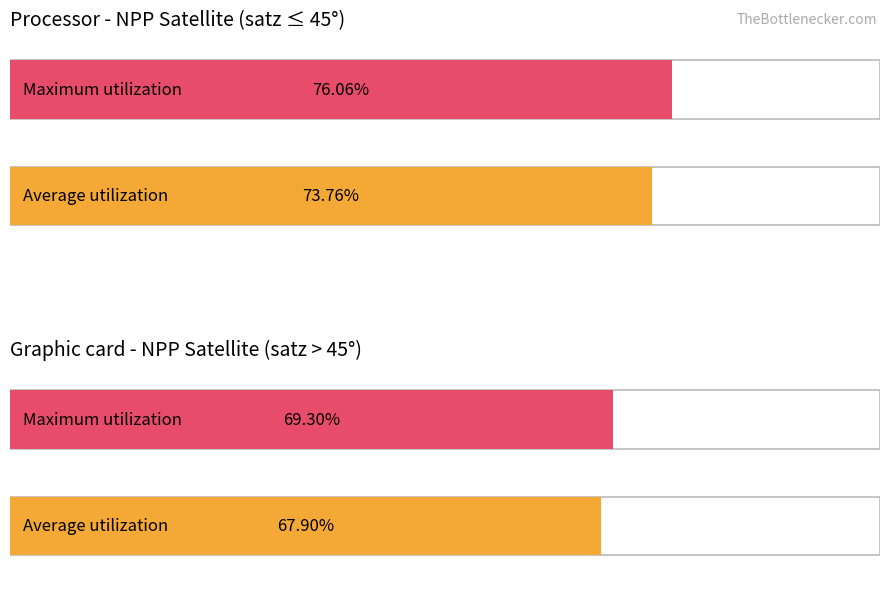

Between 6 and 30, which series saw the biggest shift?

Maximum utilization